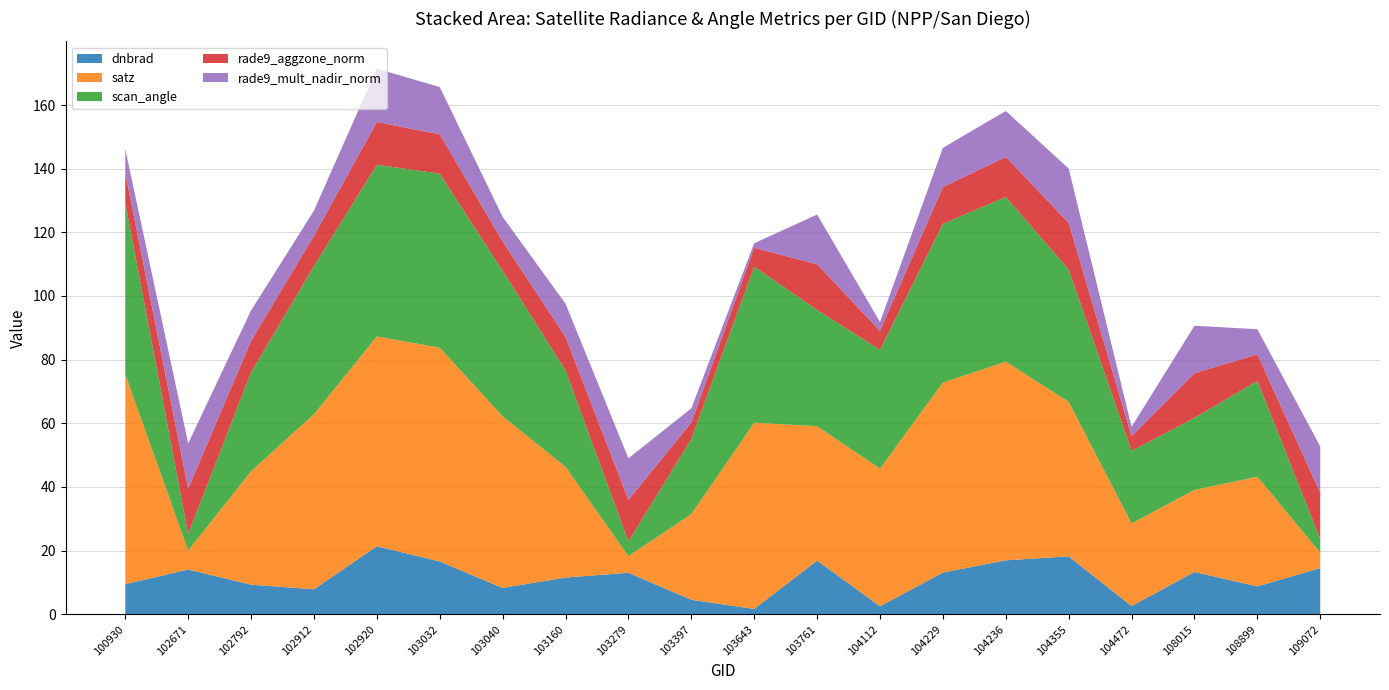

Reading right to left, transcribe all the data shown in this chart.

dnbrad: 14.5	8.8	13.3	2.6	18.2	17.0	13.1	2.5	16.9	1.7	4.6	13.1	11.6	8.3	16.6	21.4	7.9	9.3	14.1	9.5
satz: 4.8	34.5	25.8	25.9	48.5	62.4	59.7	43.2	42.2	58.5	26.9	5.2	34.8	53.9	67.2	65.9	55.0	35.6	6.0	65.8
scan_angle: 4.3	30.1	22.6	22.8	41.6	51.7	49.9	37.3	36.5	49.0	23.6	4.6	30.3	45.7	54.7	53.9	46.5	31.1	5.3	53.9
rade9_aggzone_norm: 14.5	8.3	14.1	4.6	14.7	12.6	11.6	6.0	14.4	5.9	5.1	13.0	10.5	9.2	12.4	13.4	9.5	9.9	14.2	9.5
rade9_mult_nadir_norm: 14.5	7.9	14.9	2.9	17.1	14.4	12.3	2.8	15.6	1.4	4.5	13.0	10.4	7.7	14.8	16.8	7.9	9.6	14.2	7.4